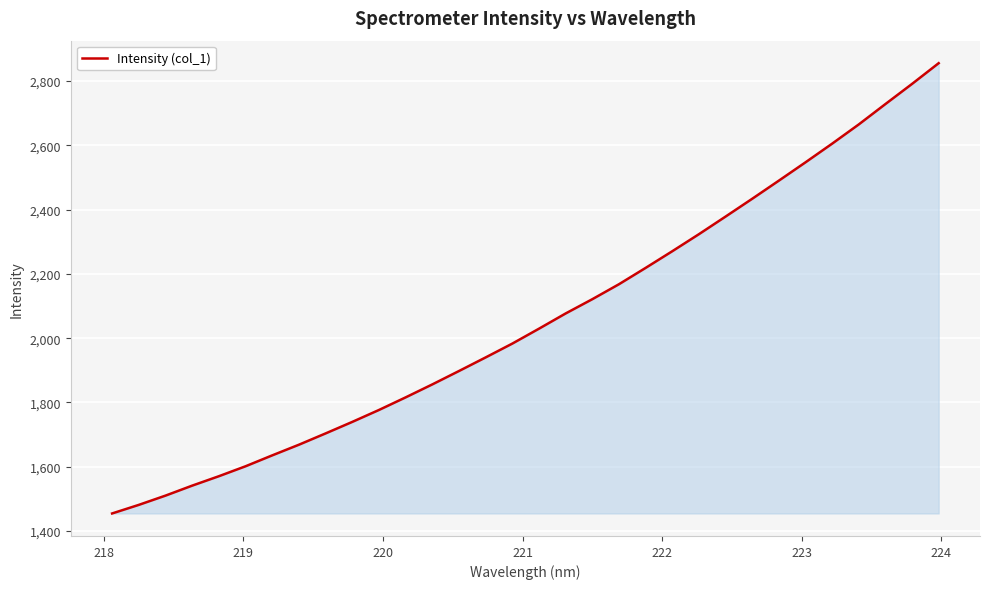

True or false: there are more than 0 points higher than both neighbors.

False